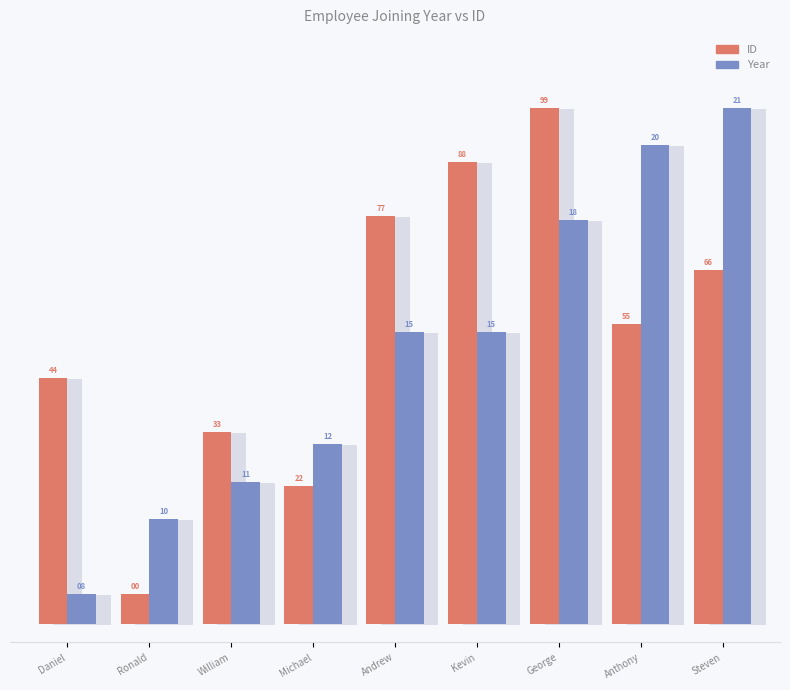

At which category is the sum across all series the highest?

George